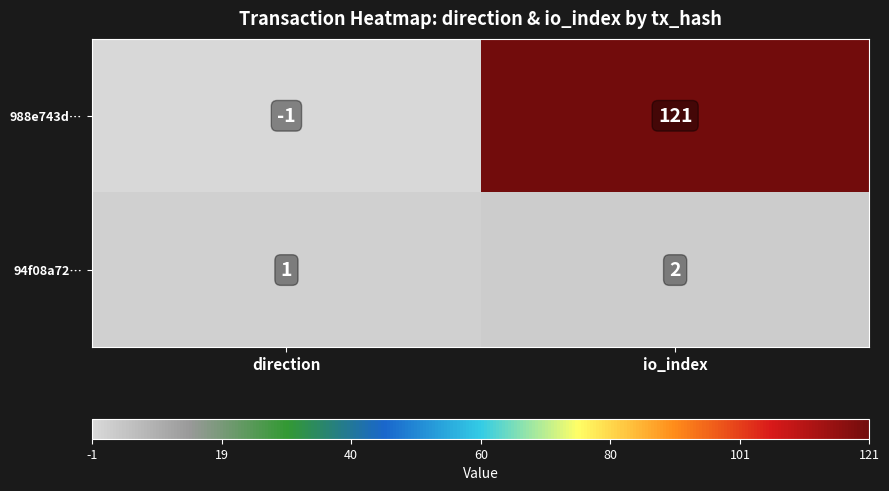

Which category has the highest value across all series?

io_index